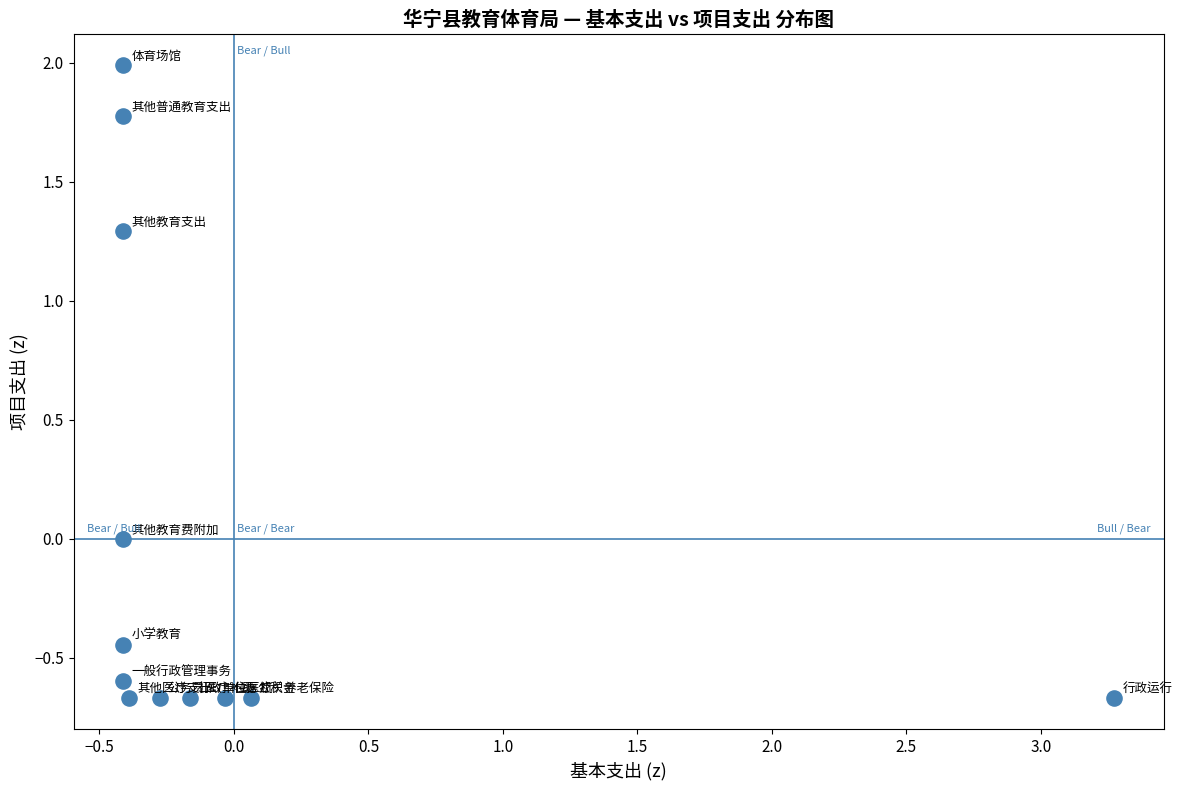

What is the range of Y values (max minus min)?

2.7